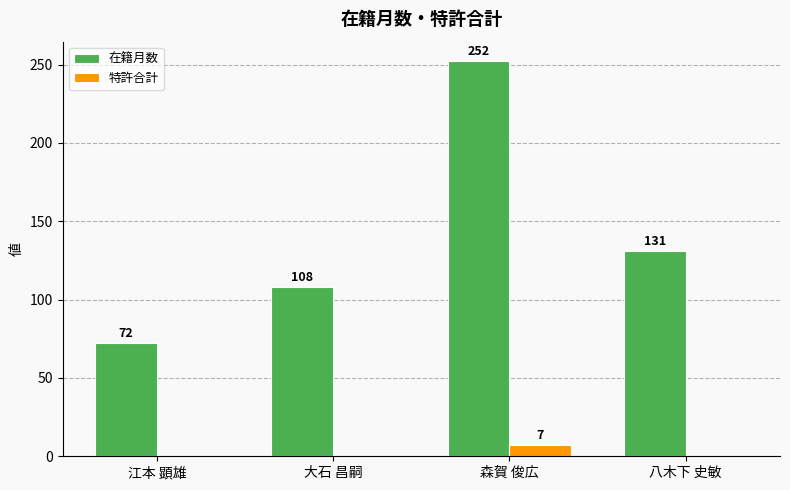

At which label is 在籍月数 closest to 162?

八木下 史敏